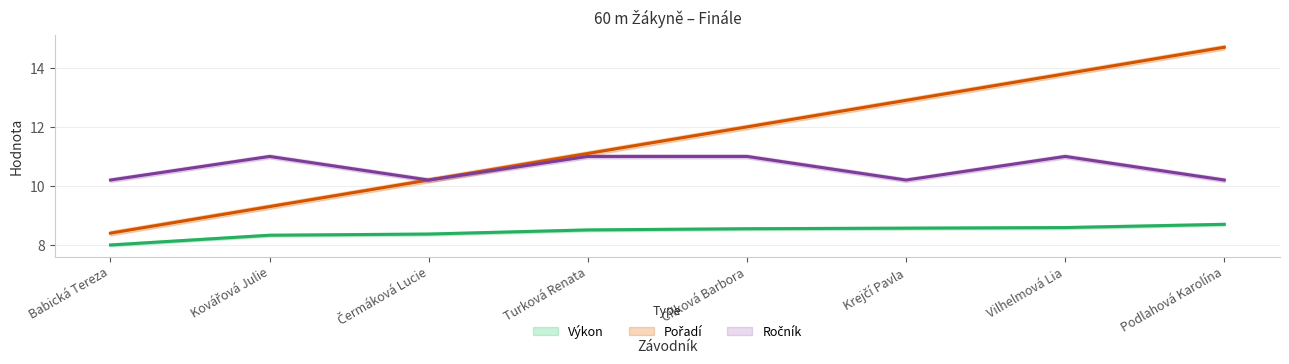

Between Babická Tereza and Podlahová Karolína, which is larger?

Podlahová Karolína